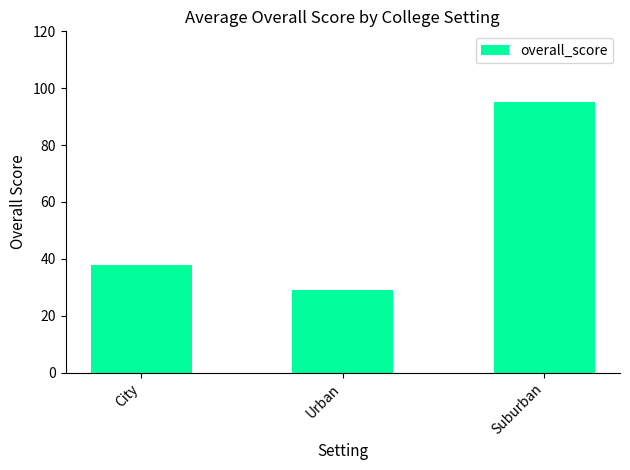

List the labels in order of value, largest first.

Suburban, City, Urban